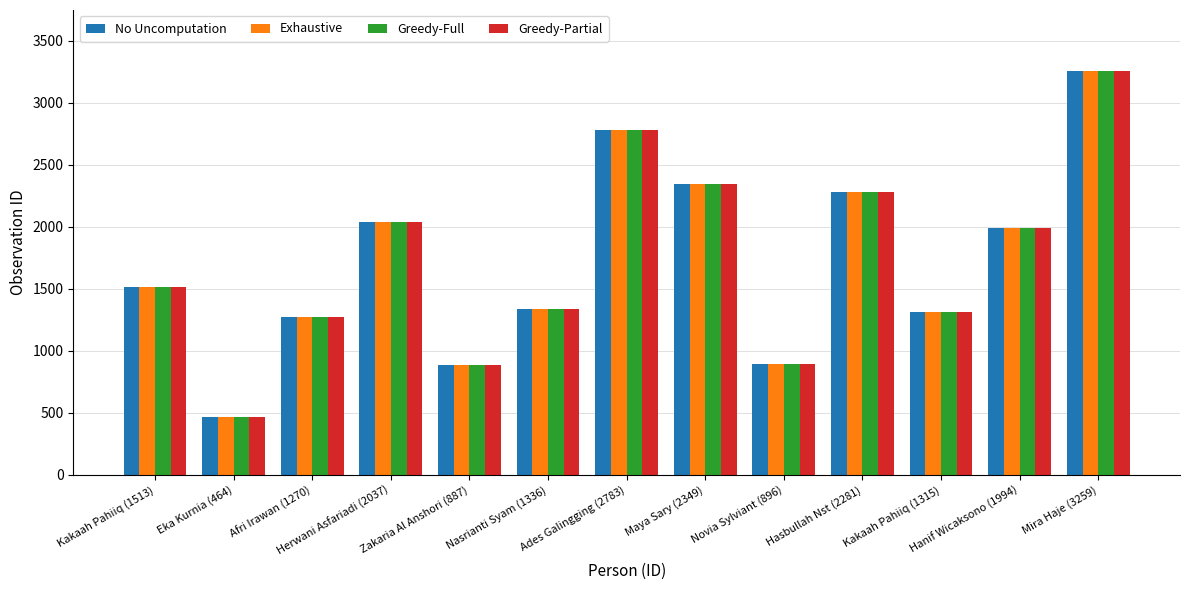

What is the label of the 9th bar from the right?

Zakaria Al Anshori (887)